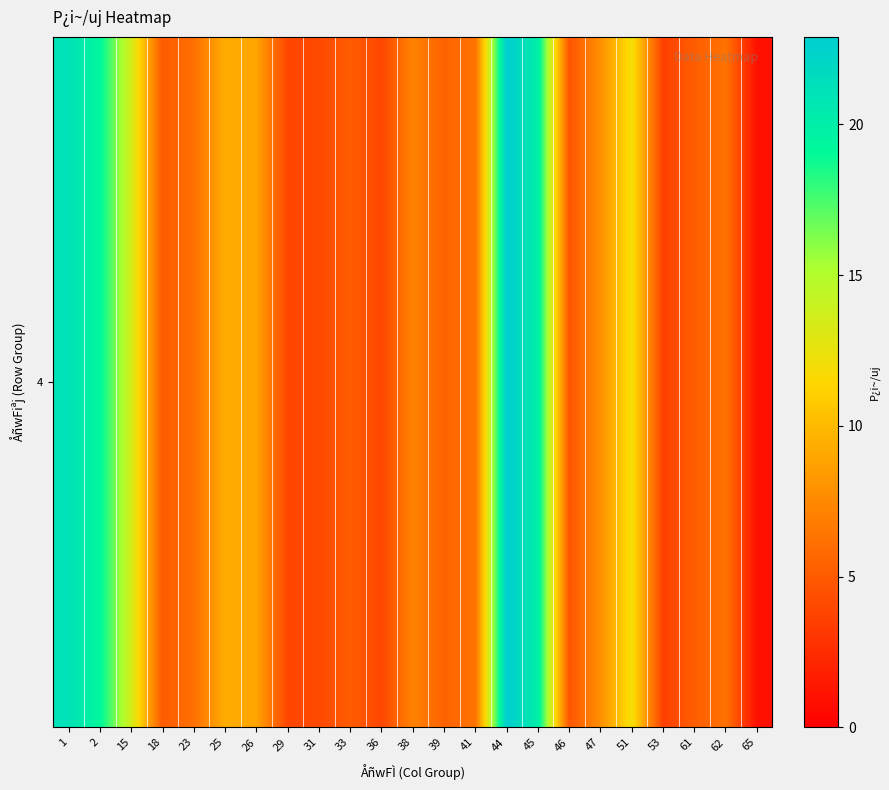

The chart shows a value of 8.1 at 23. True or false?

False